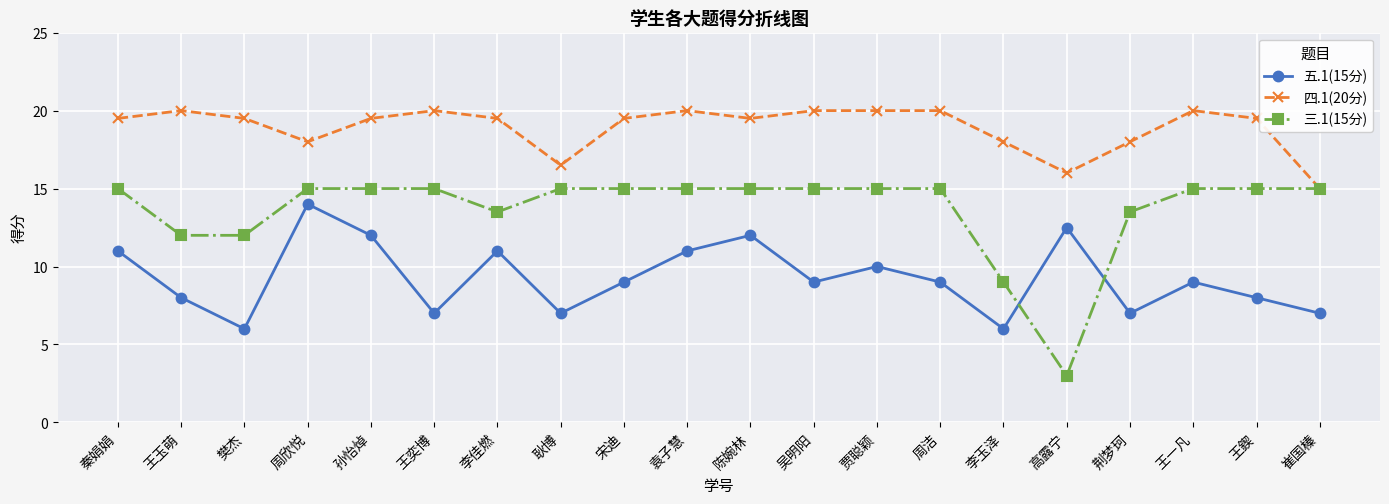

True or false: 五.1(15分) has a value of 12.5 at 高露宁.

True